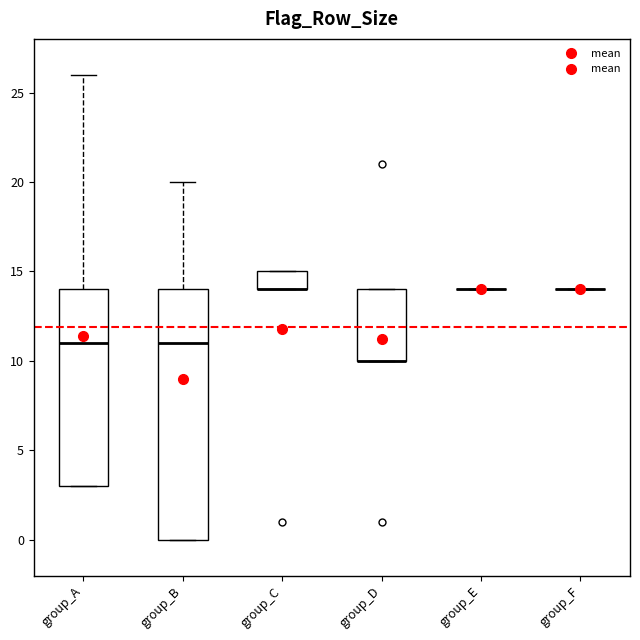

Reading left to right, transcribe this box plot: for each box, give where its median line is, the range the box spans, and where its two whiskers end, as read against the y-axis. The values are not printed on the chart, so give them approximately, as read against the axis.

group_A: median 11, box 3 to 14, whiskers 3 to 26
group_B: median 11, box 0 to 14, whiskers 0 to 20
group_C: median 14 (drawn on the box's lower edge), box 14 to 15, whiskers 14 to 15
group_D: median 10 (drawn on the box's lower edge), box 10 to 14, whiskers 10 to 14
group_E: box collapsed to a line at 14, whiskers 14 to 14
group_F: box collapsed to a line at 14, whiskers 14 to 14